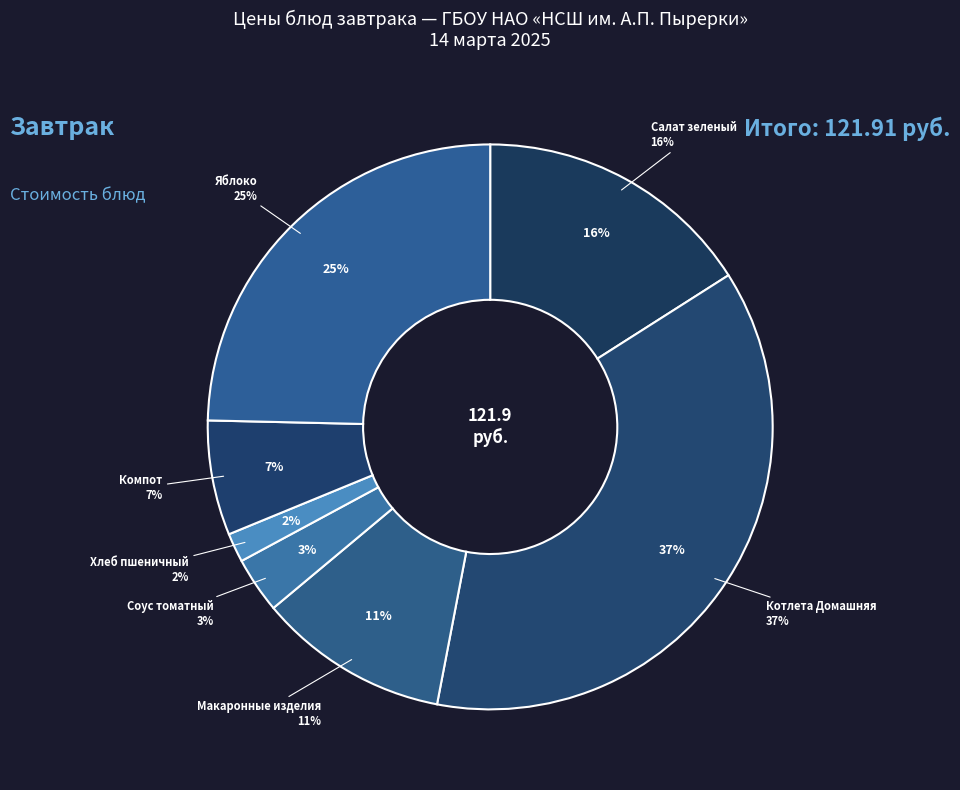

Which slice is the smallest?

ХЛЕБ ПШЕНИЧНЫЙ В/С